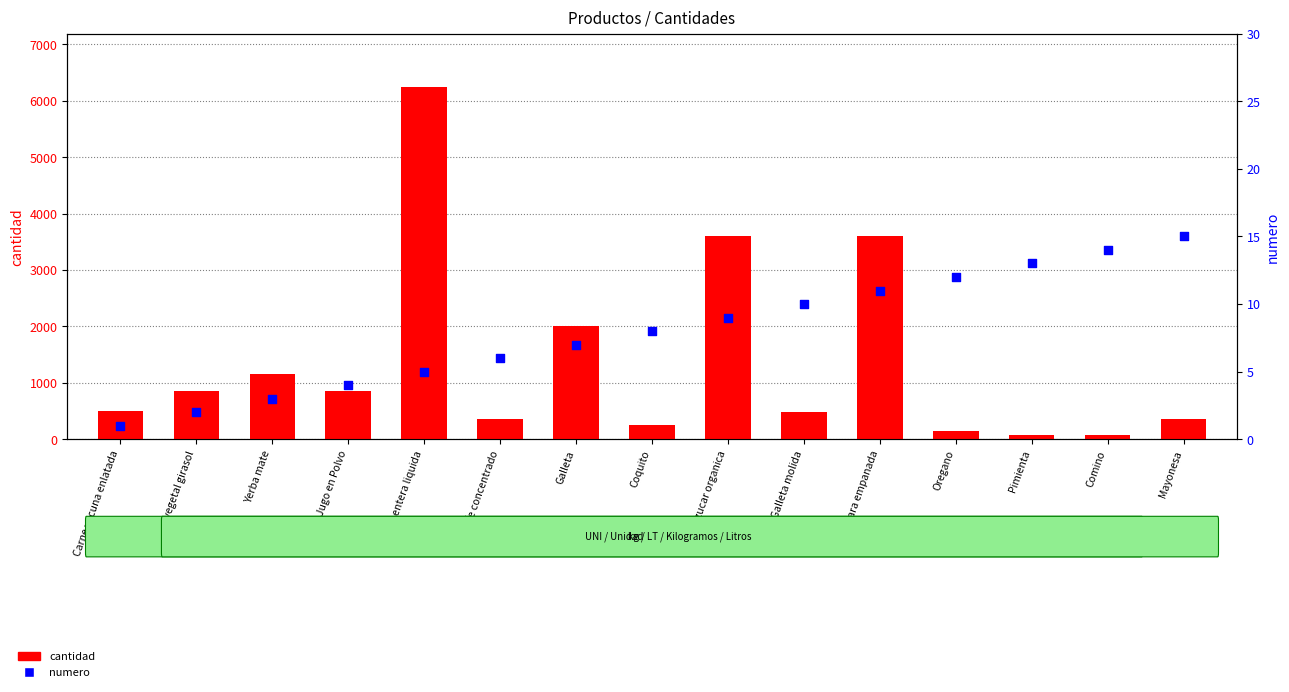

What is the total value across all series at Aceite vegetal girasol?

852